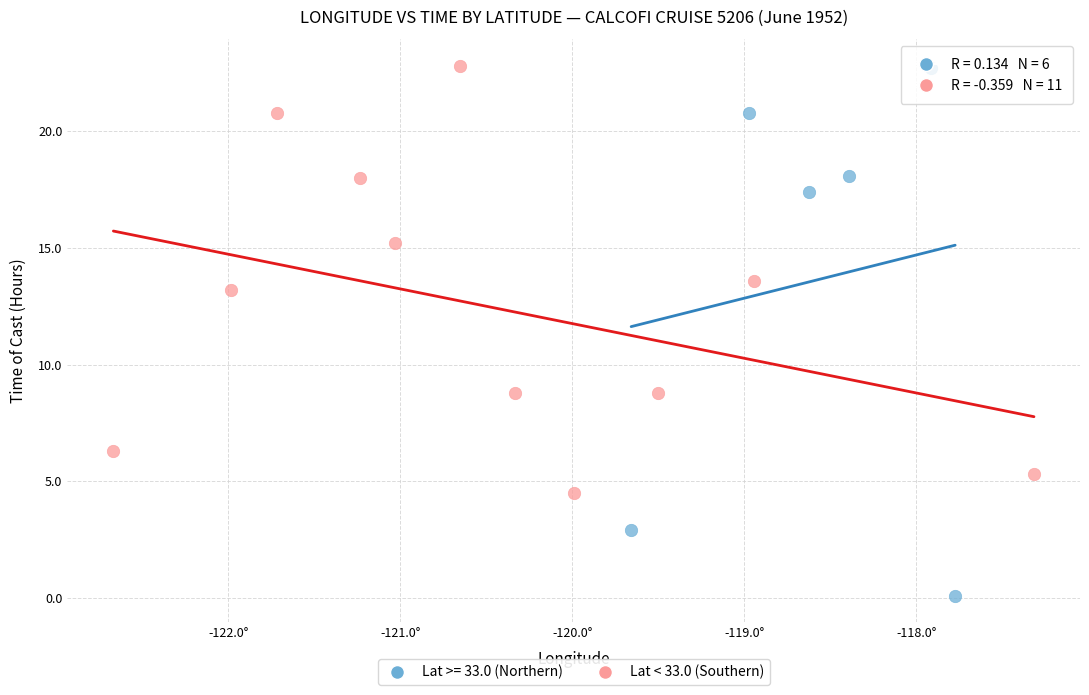

Which series has the largest Y range (max minus min)?

Lat >= 33.0 (Northern)